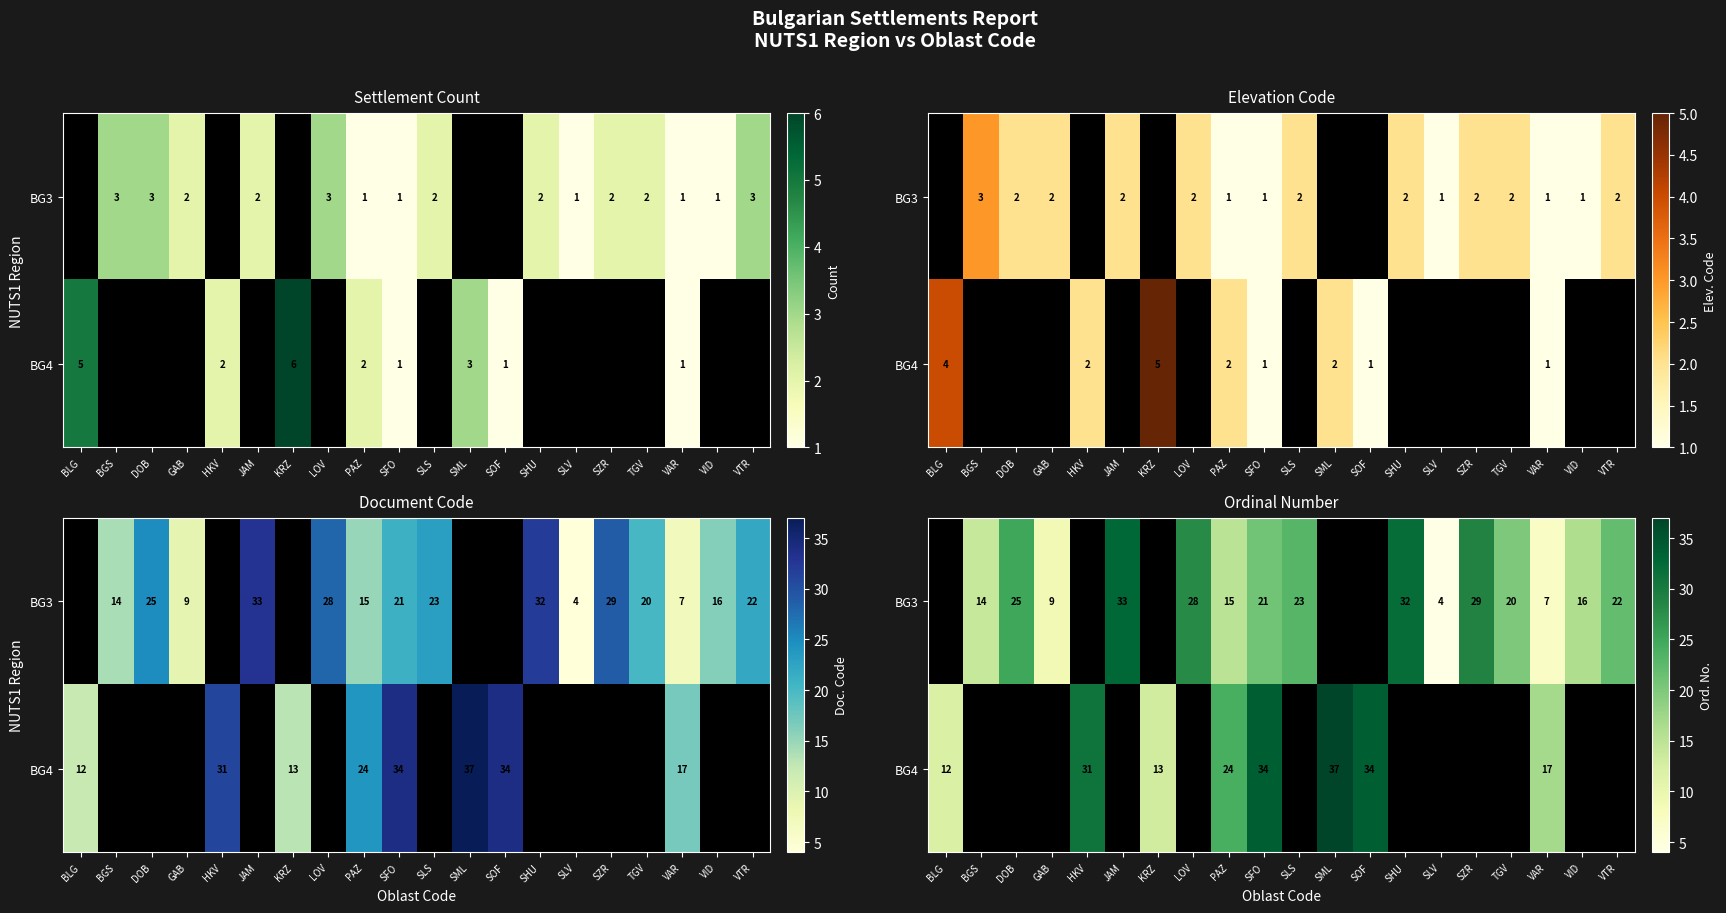

Is it true that BG4 equals 57.6 at SFO?

False